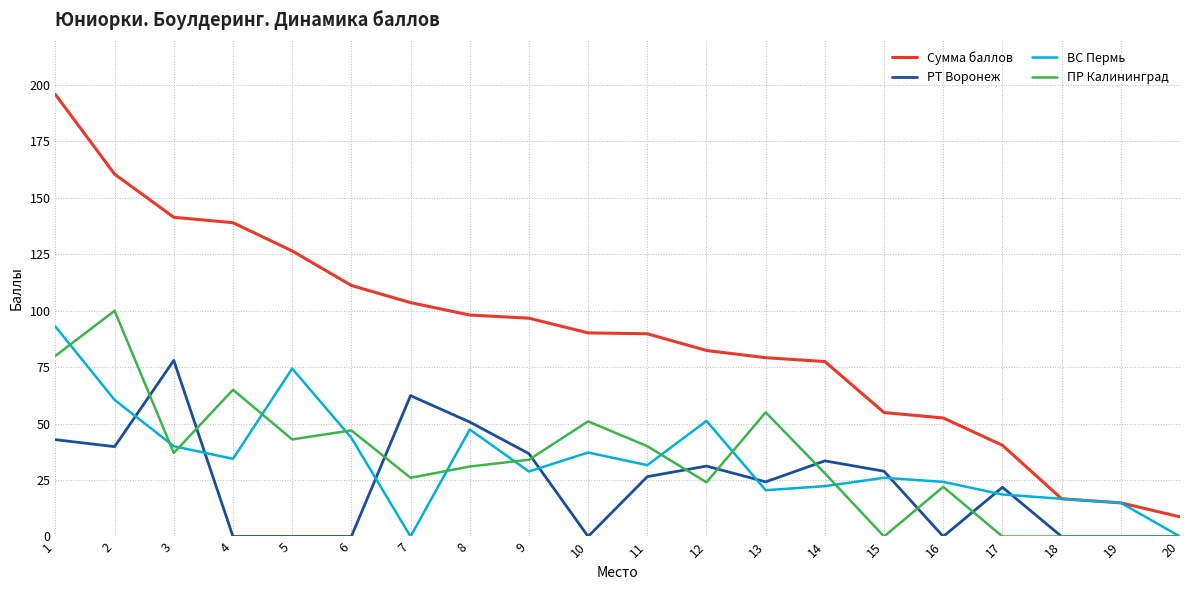

True or false: Сумма баллов and РТ Воронеж cross at least once.

False